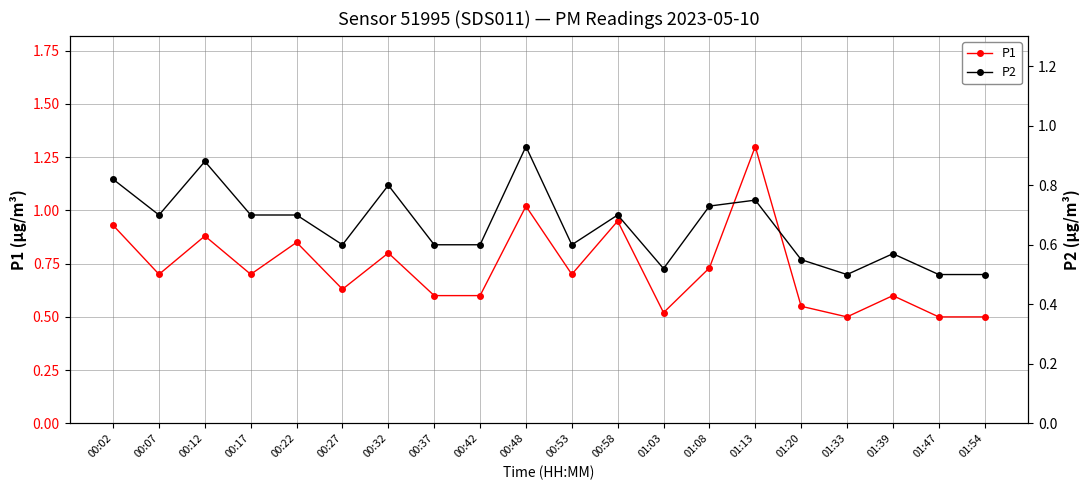

What are all the series names shown in the legend?

P1, P2